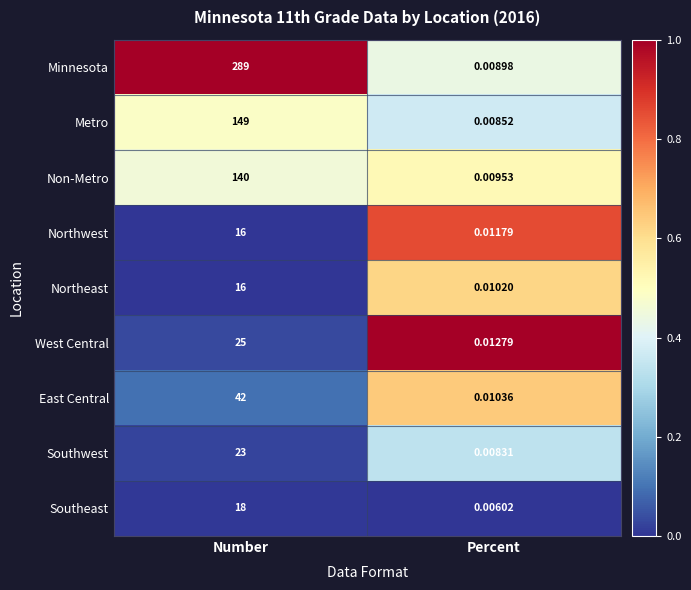

What is the spread (max minus min) of values at Number?

273.0